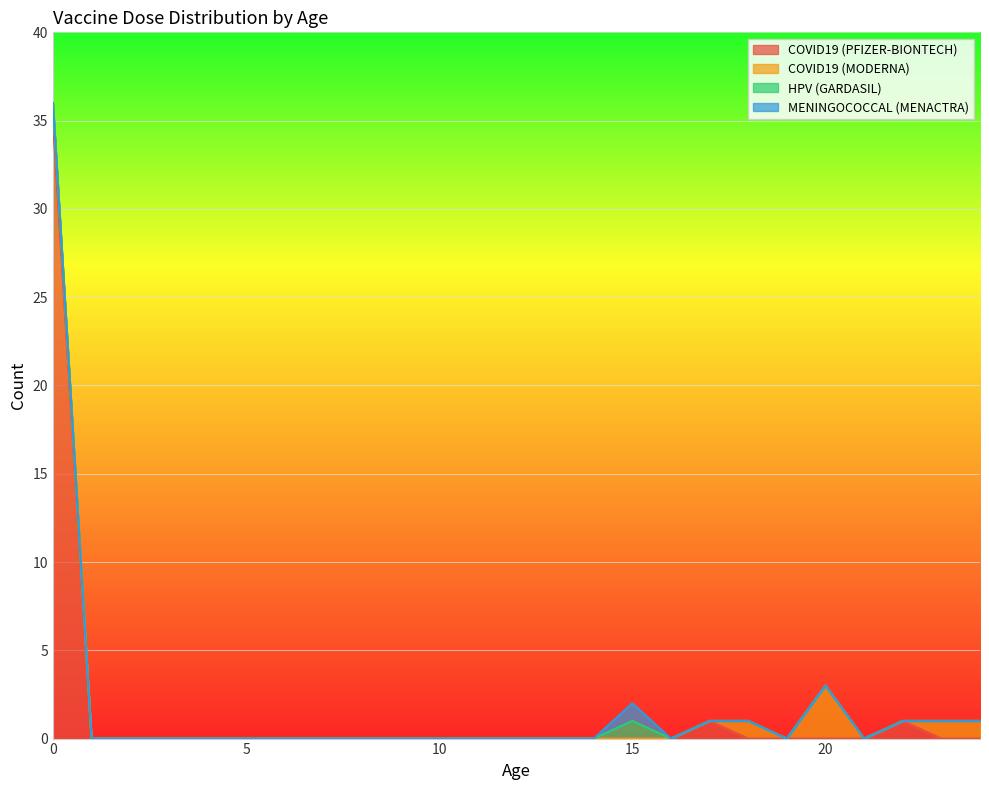

Count the MENINGOCOCCAL (MENACTRA) values in the range 0 to 1.

25